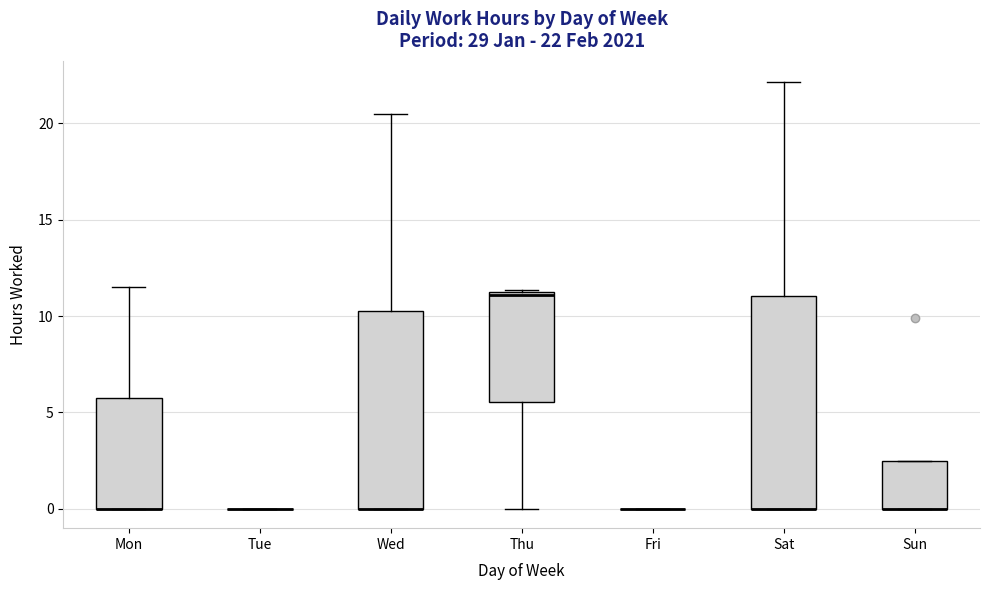

Which box is the tallest, from its lower edge to its upper edge?

Sat